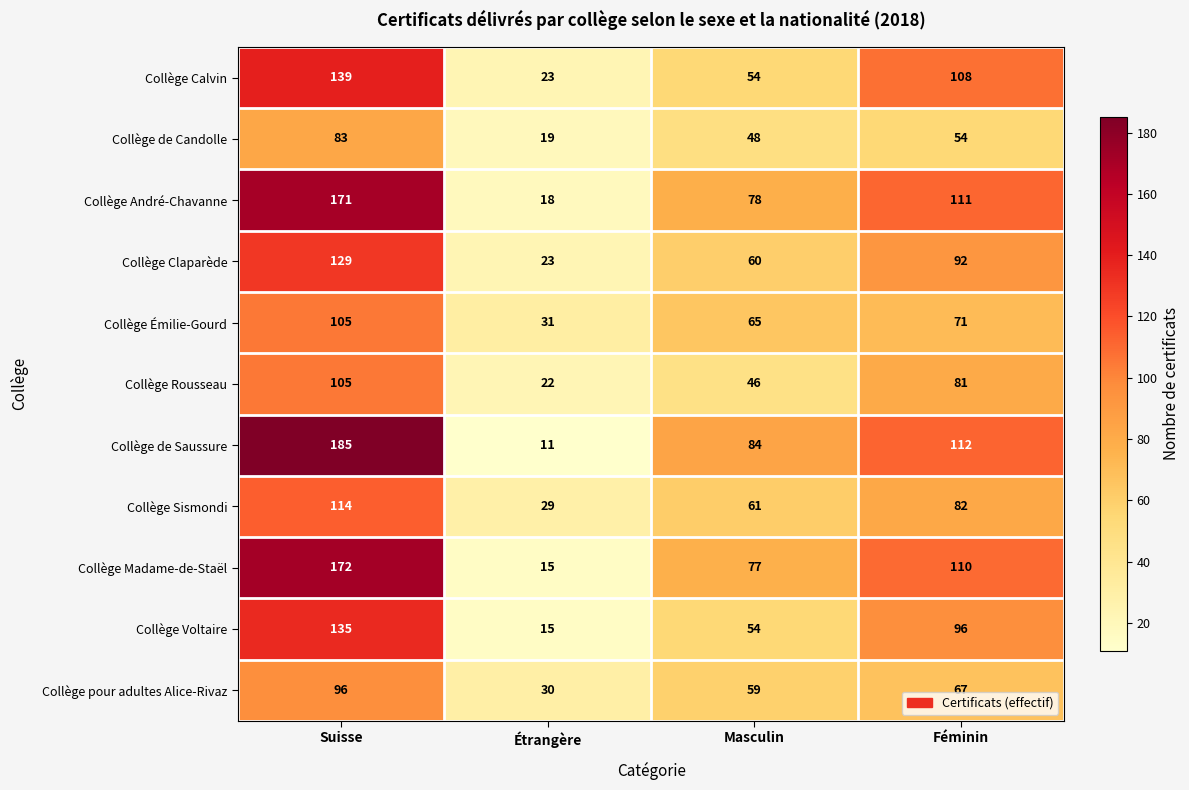

Count the Collège Voltaire values in the range 54 to 135.

3